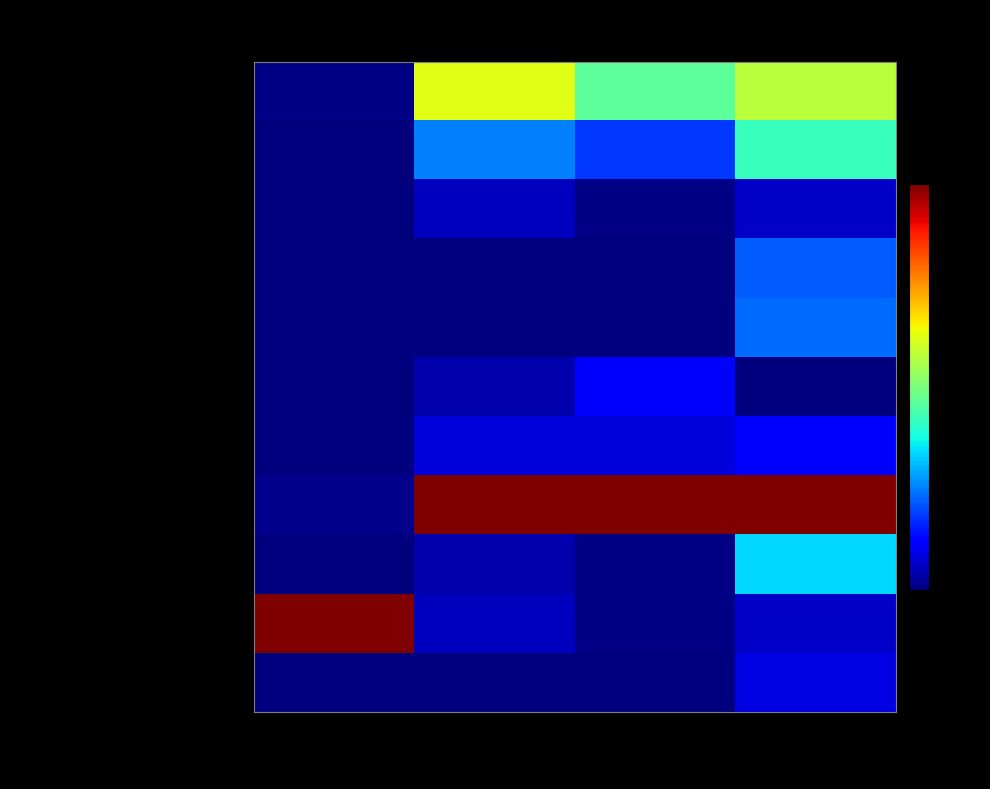

Which series has the largest range (max minus min)?

хлеб ржано-пшеничный